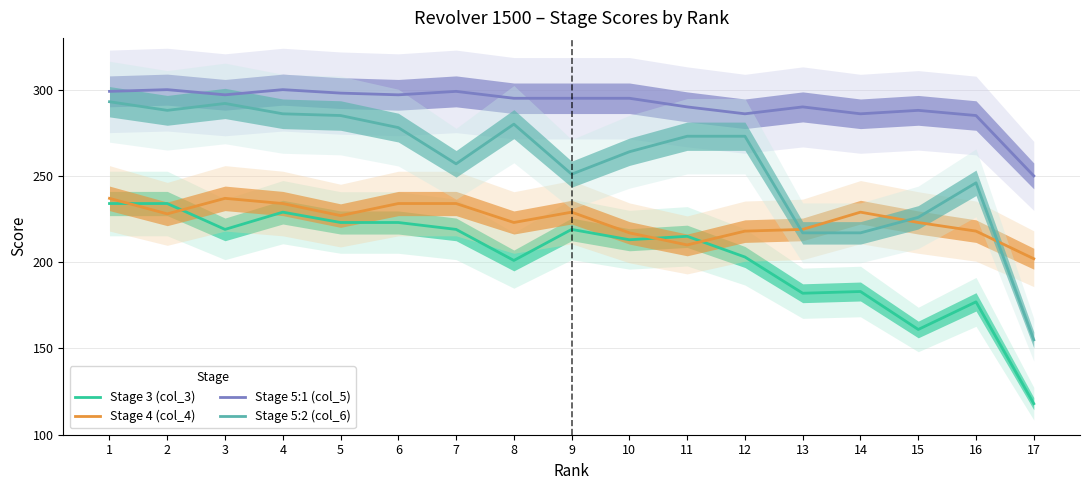

List the series in order of their peak value, highest first.

Stage 5:1 (col_5), Stage 5:2 (col_6), Stage 4 (col_4), Stage 3 (col_3)